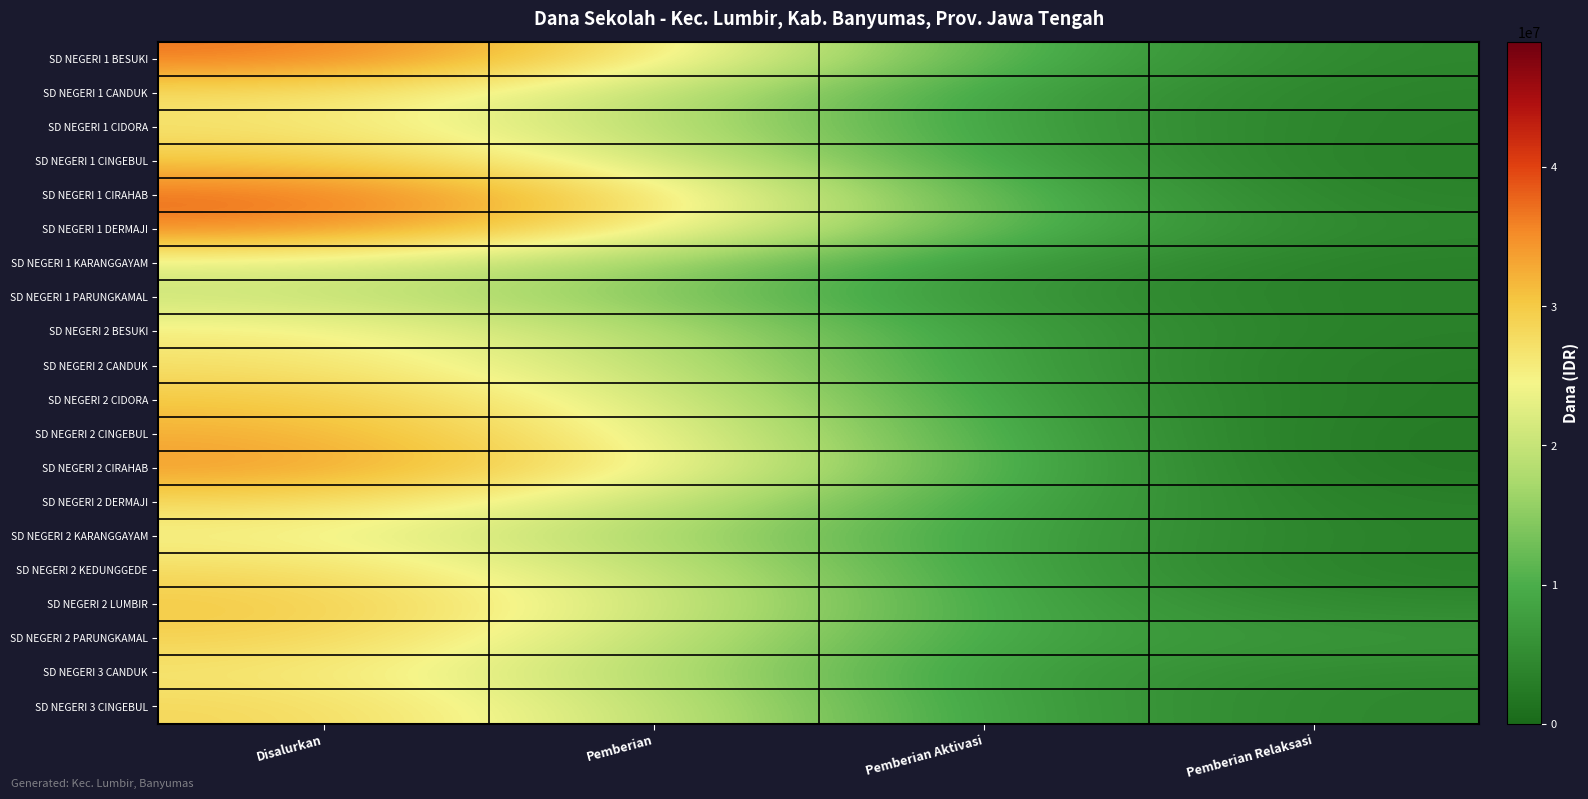

Between Pemberian and Pemberian Aktivasi, which series saw the biggest shift?

SD NEGERI 1 CIRAHAB